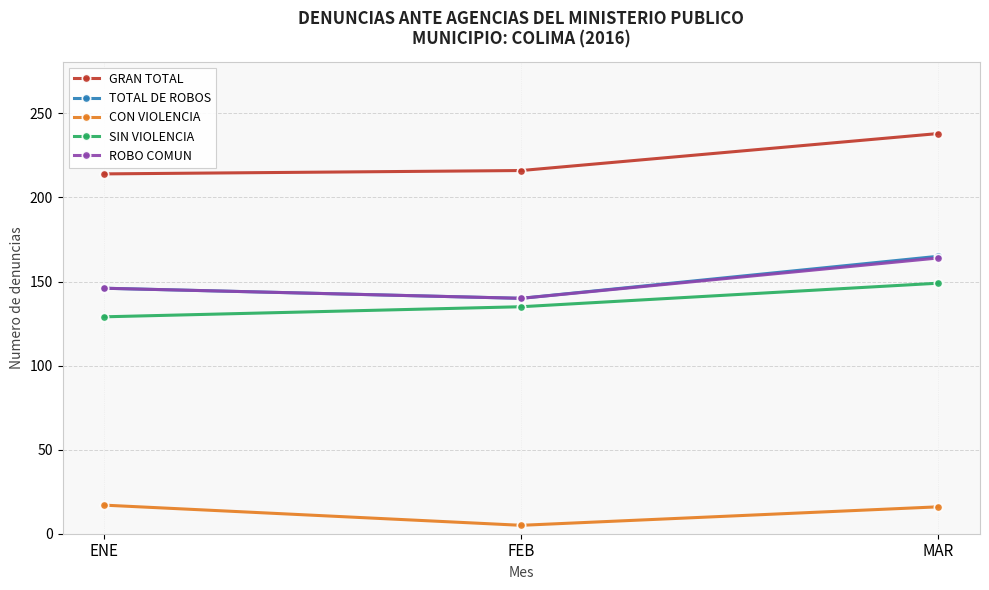

What is the label of the 2nd point from the right?

FEB